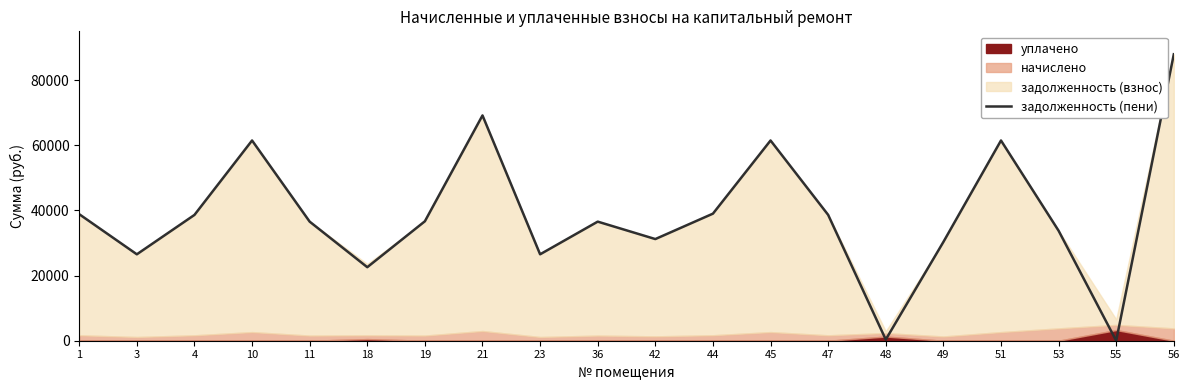

What is the sum of the values at 23 and 42?

57734.2